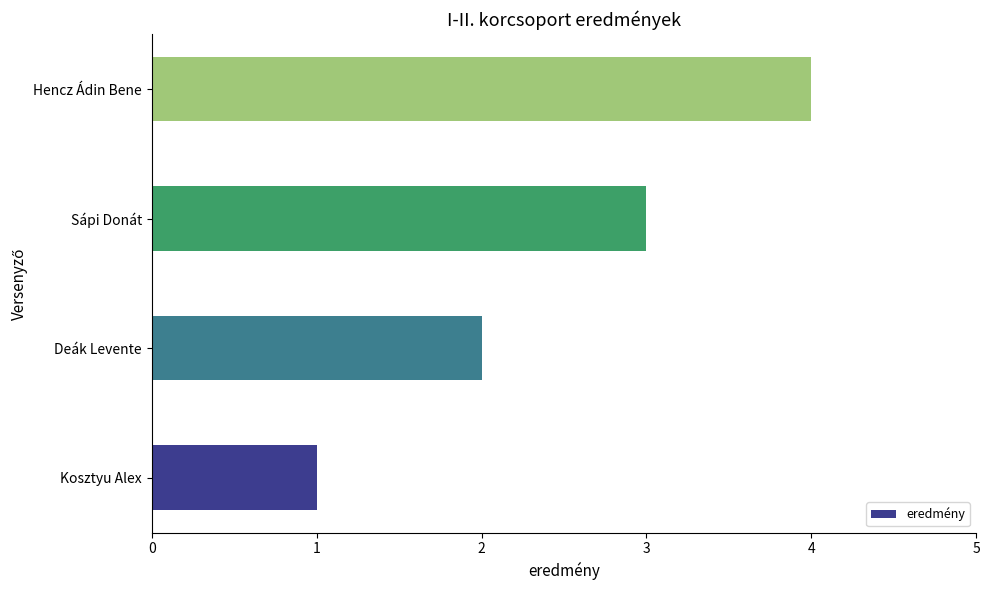

Does the chart contain any negative values?

No